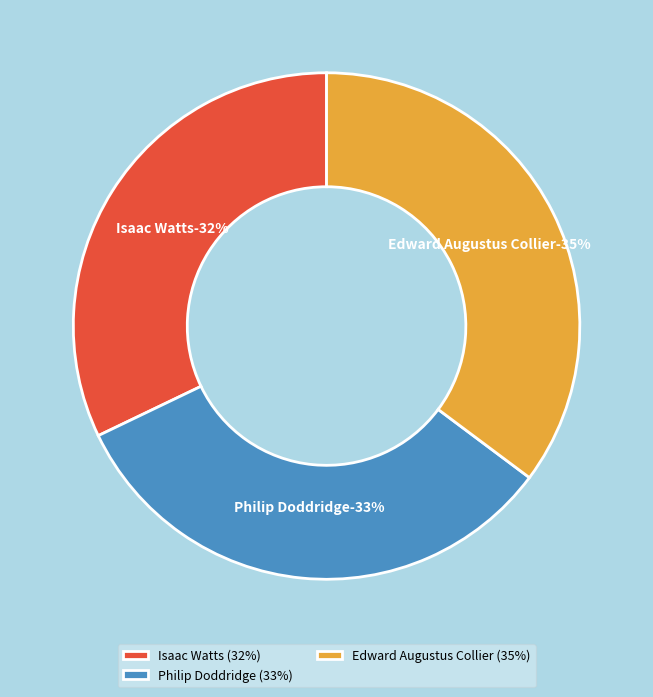

Does Philip Doddridge account for over 50% of the chart?

No